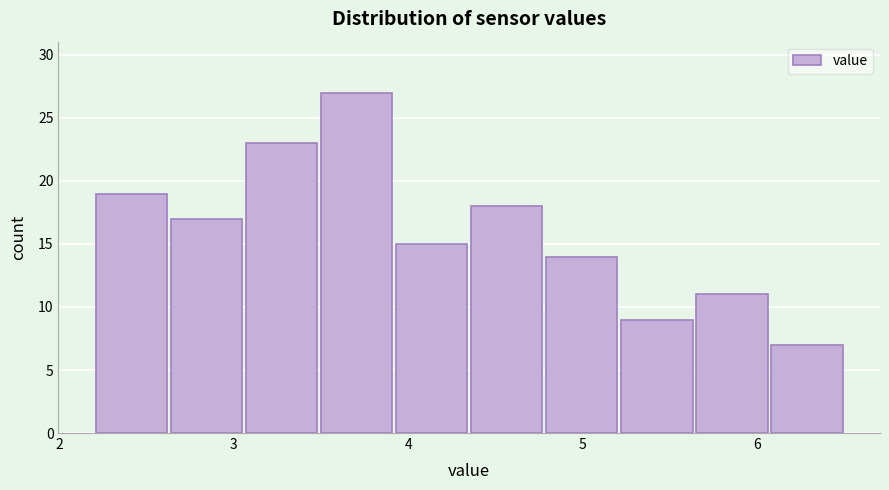

Which range on the x-axis has the tallest bar?

3.49 to 3.92